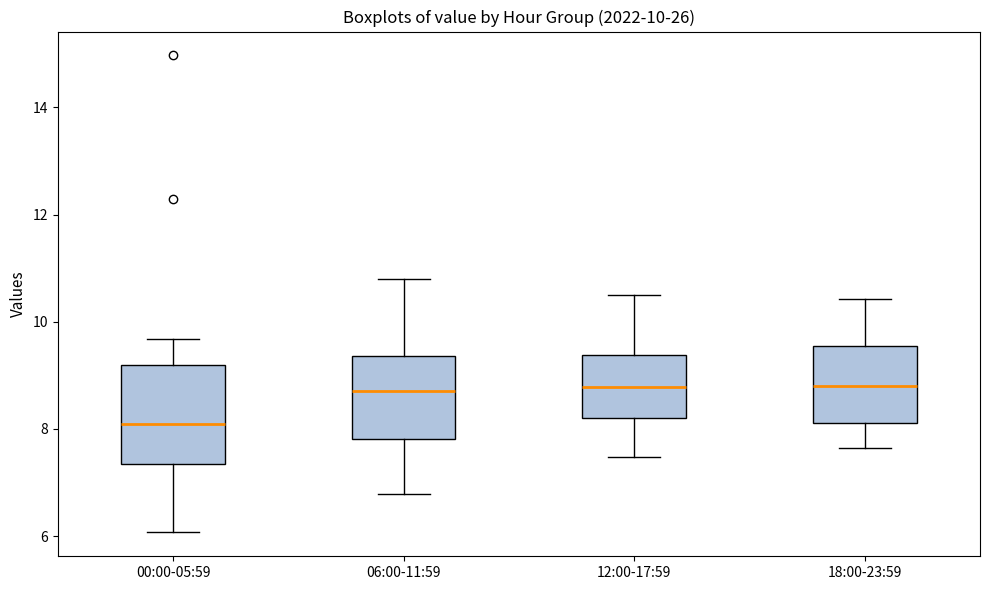

Which box is the tallest, from its lower edge to its upper edge?

00:00-05:59